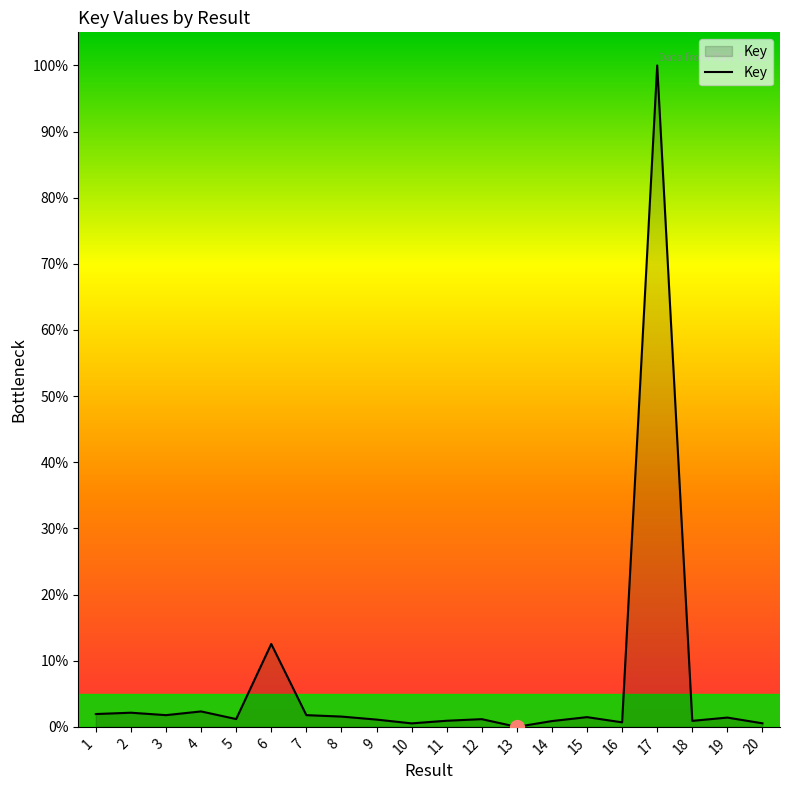

What is the ratio of the value at 2 to the value at 4?

0.9